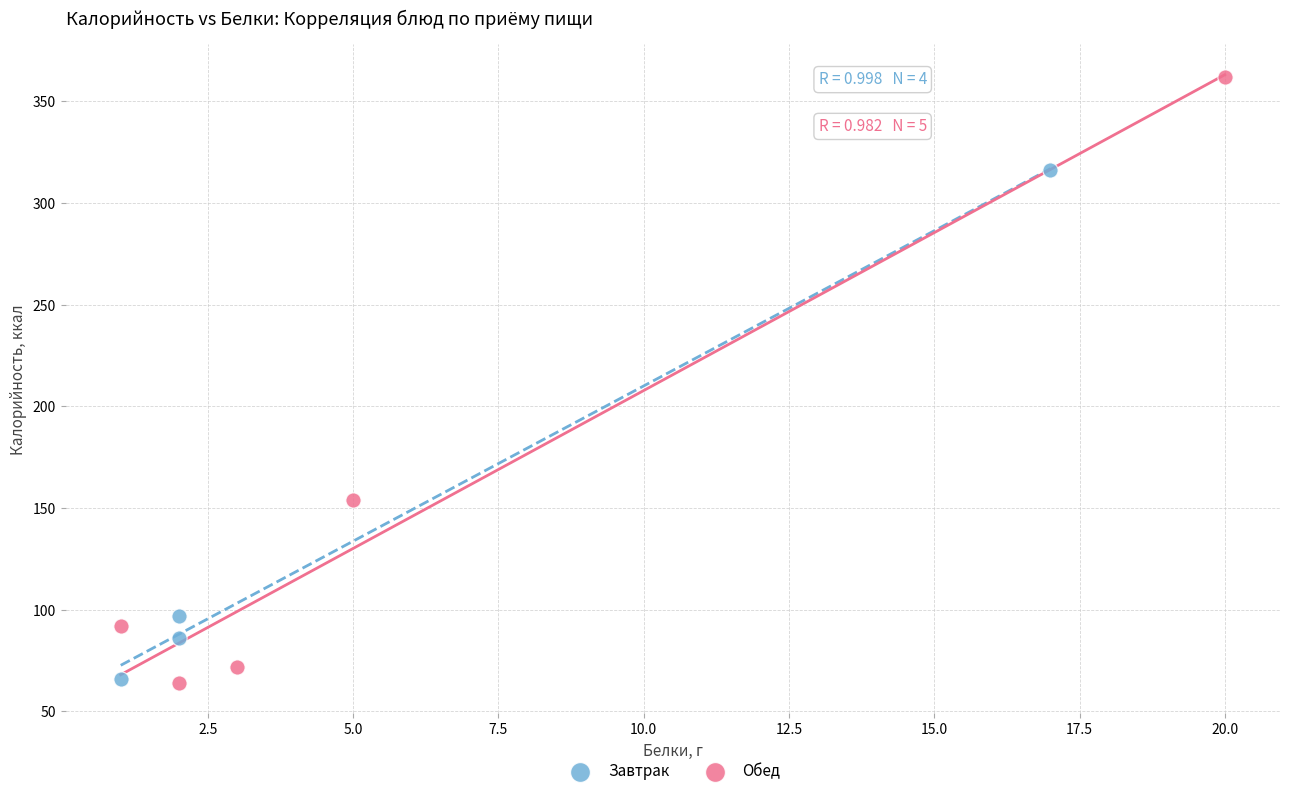

Which series has the widest spread of Y values?

Обед